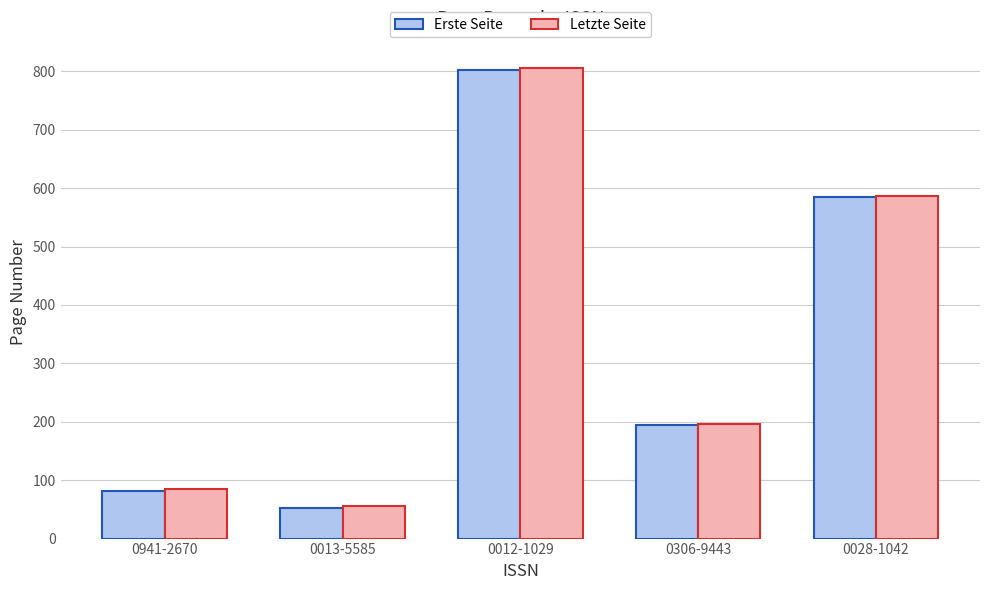

What position from the left is 0013-5585?

2